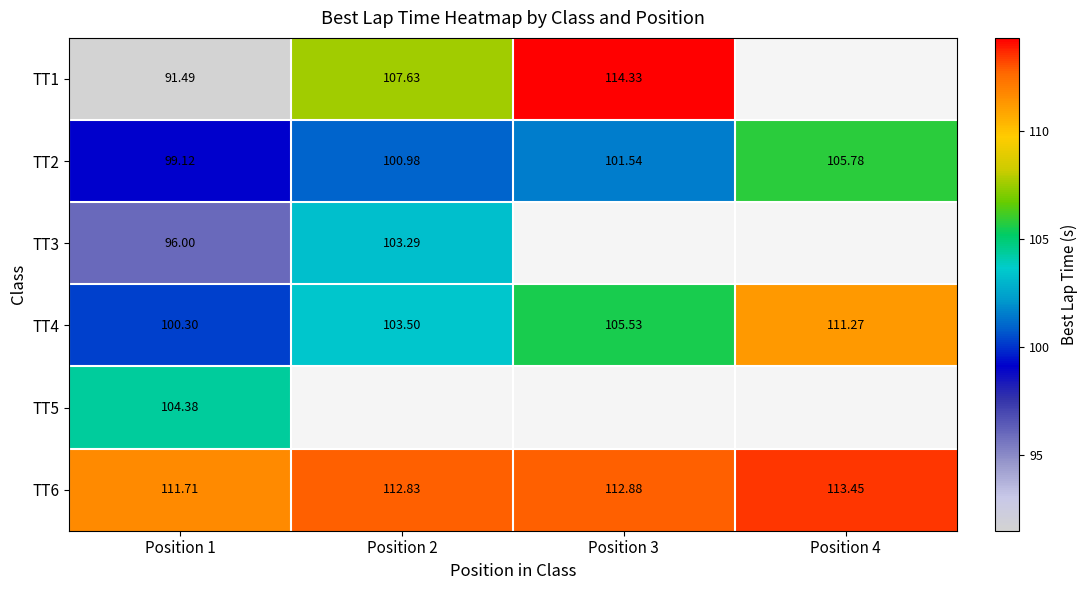

How many positive values does the TT5 series have?

1